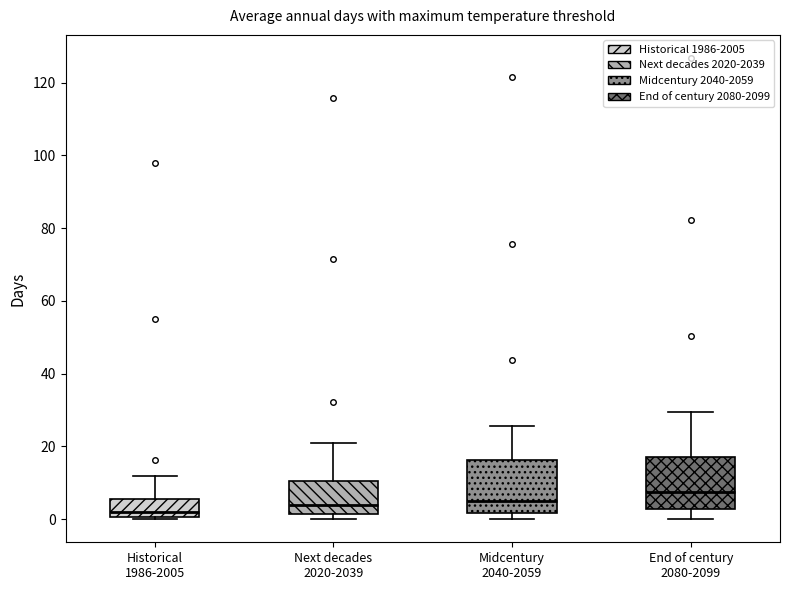

Which box's median line is the lowest?

Historical 1986-2005